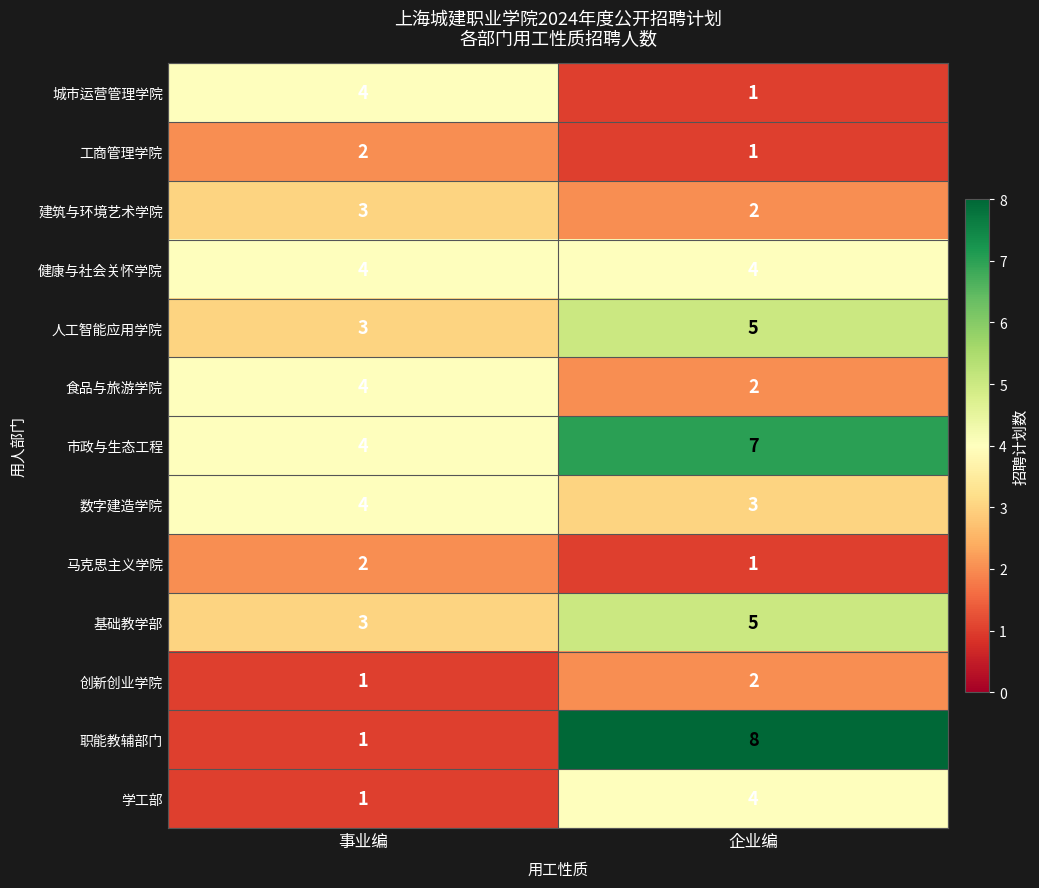

Where is 人工智能应用学院 nearest to the value 4?

事业编